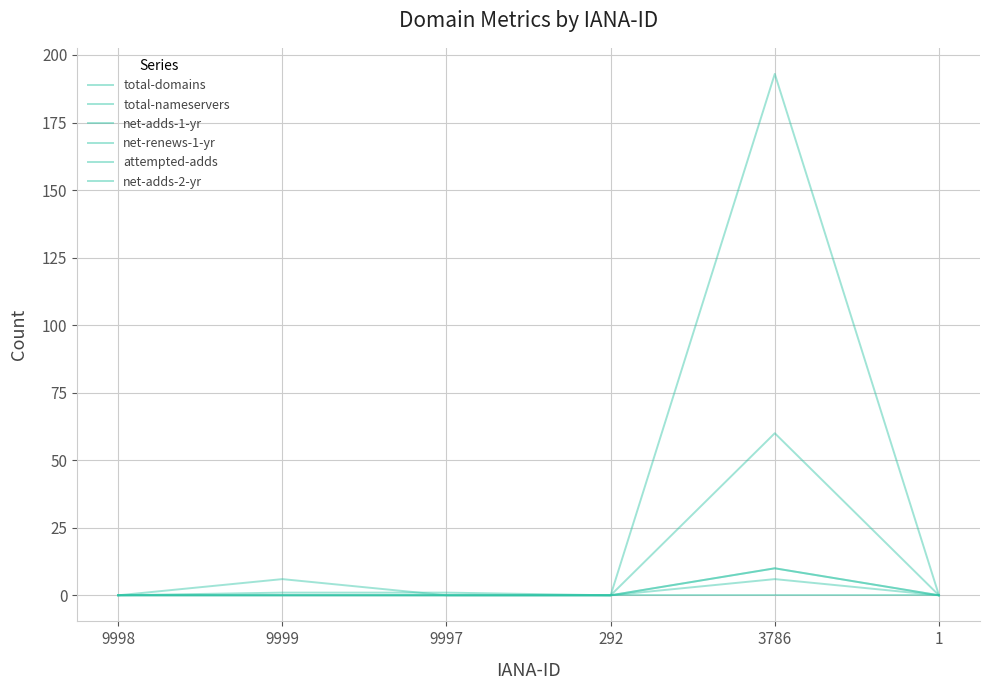

Reading left to right, extract all data points from this chart.

total-domains: 0	1	1	0	193	0
total-nameservers: 0	6	0	0	60	0
net-adds-1-yr: 0	0	0	0	10	0
net-renews-1-yr: 0	0	0	0	6	0
attempted-adds: 0	0	0	0	10	0
net-adds-2-yr: 0	0	0	0	0	0